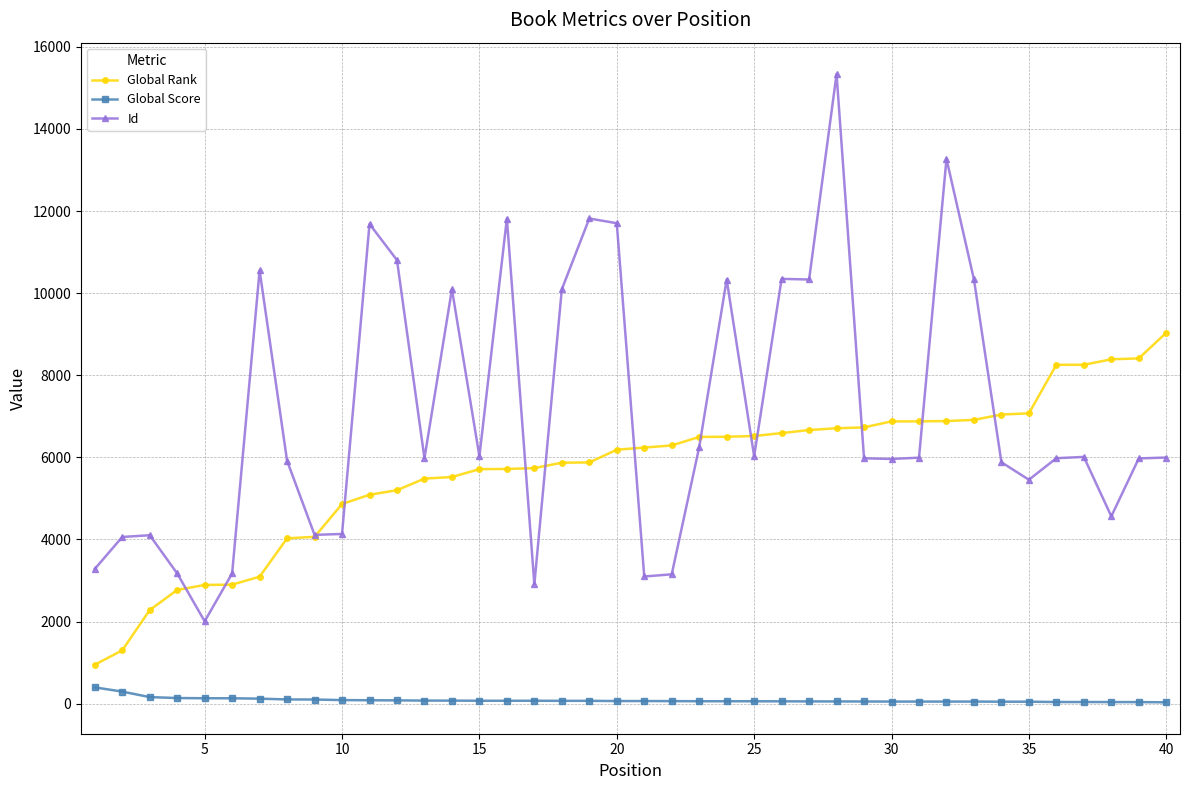

What is the difference between the maximum and minimum values in the Id series?

13331